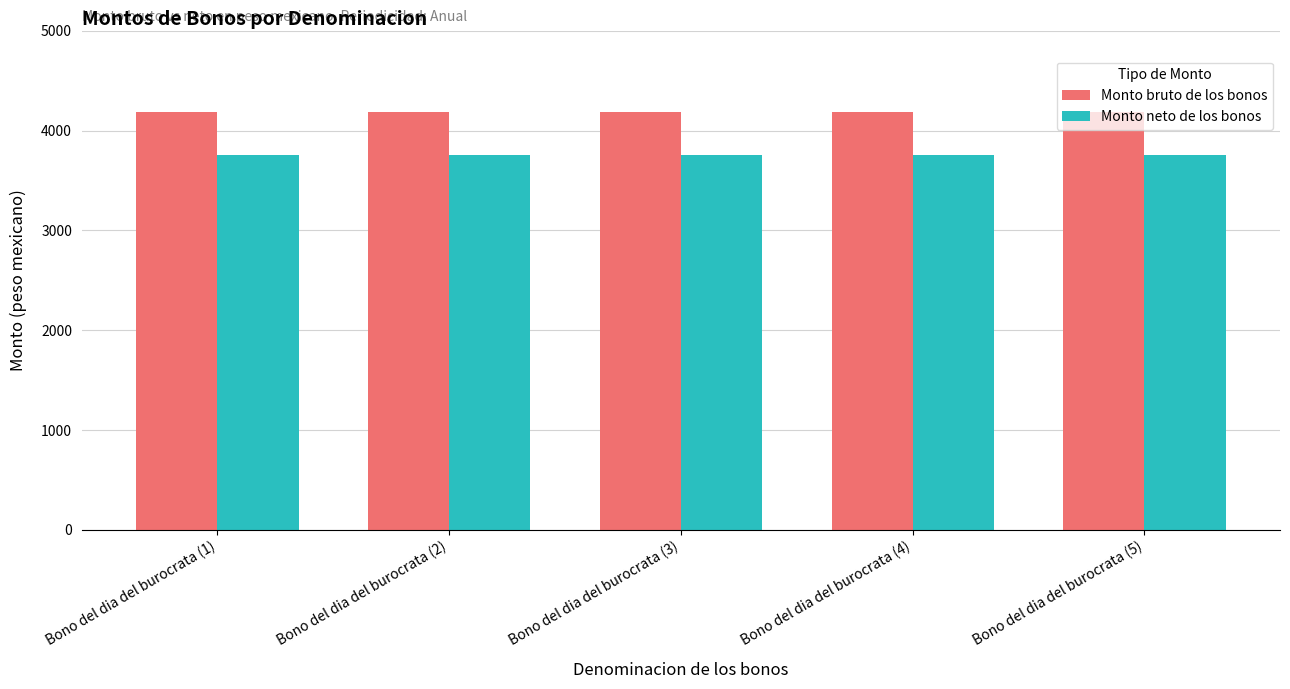

How many bars are there in total?

10